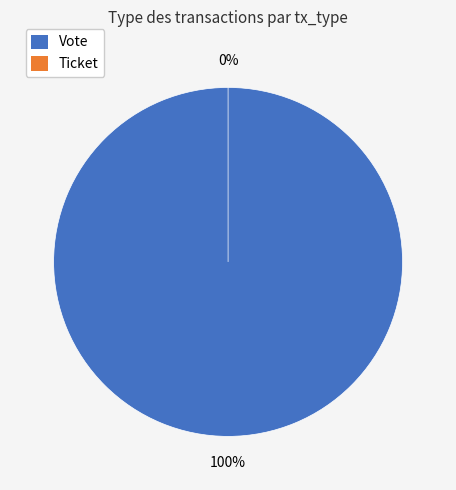

Between Ticket and Vote, which is larger?

Vote